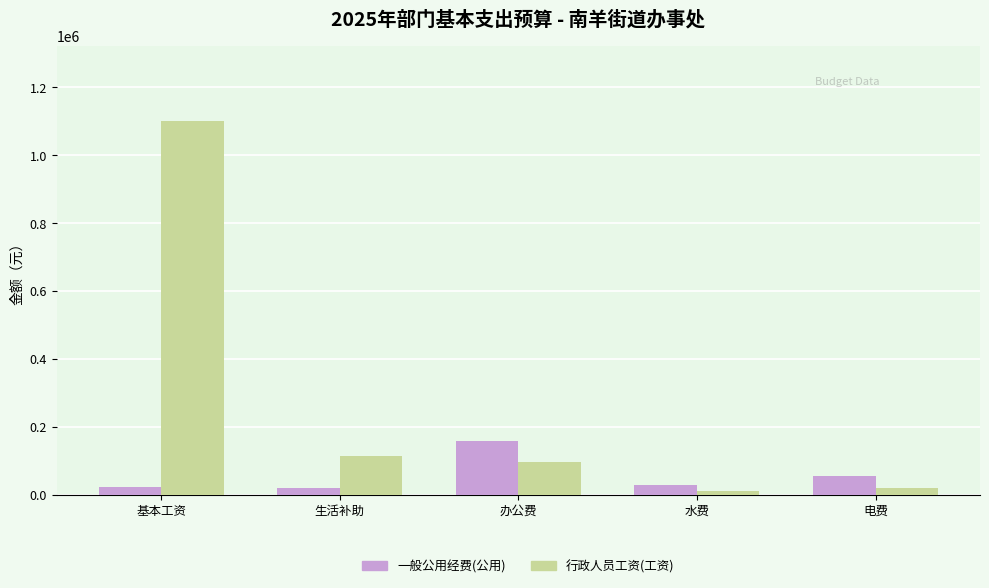

What is the difference between the maximum and second lowest values in the 行政人员工资(工资) series?

1081208